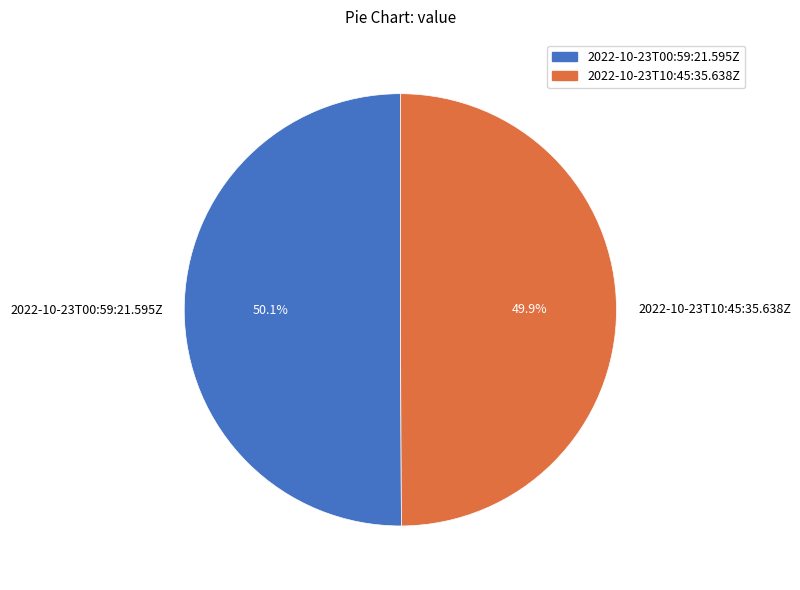

What percentage is the 2022-10-23T10:45:35.638Z slice, to the nearest percent?

50%